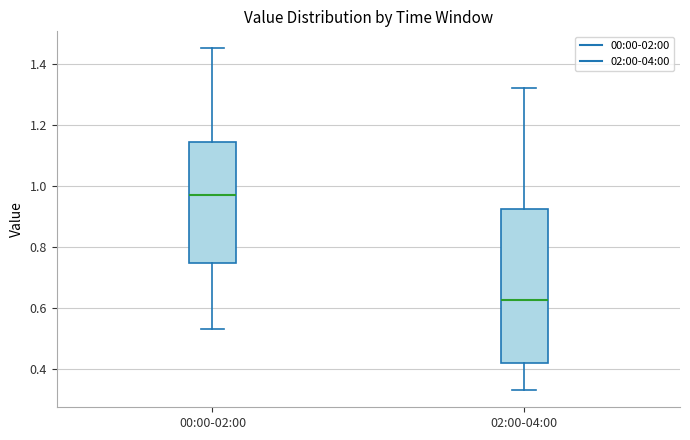

Reading left to right, transcribe this box plot: for each box, give where its median line is, the range the box spans, and where its two whiskers end, as read against the y-axis. The values are not printed on the chart, so give them approximately, as read against the axis.

00:00-02:00: median 0.98, box 0.74 to 1.14, whiskers 0.54 to 1.46
02:00-04:00: median 0.62, box 0.42 to 0.92, whiskers 0.34 to 1.32